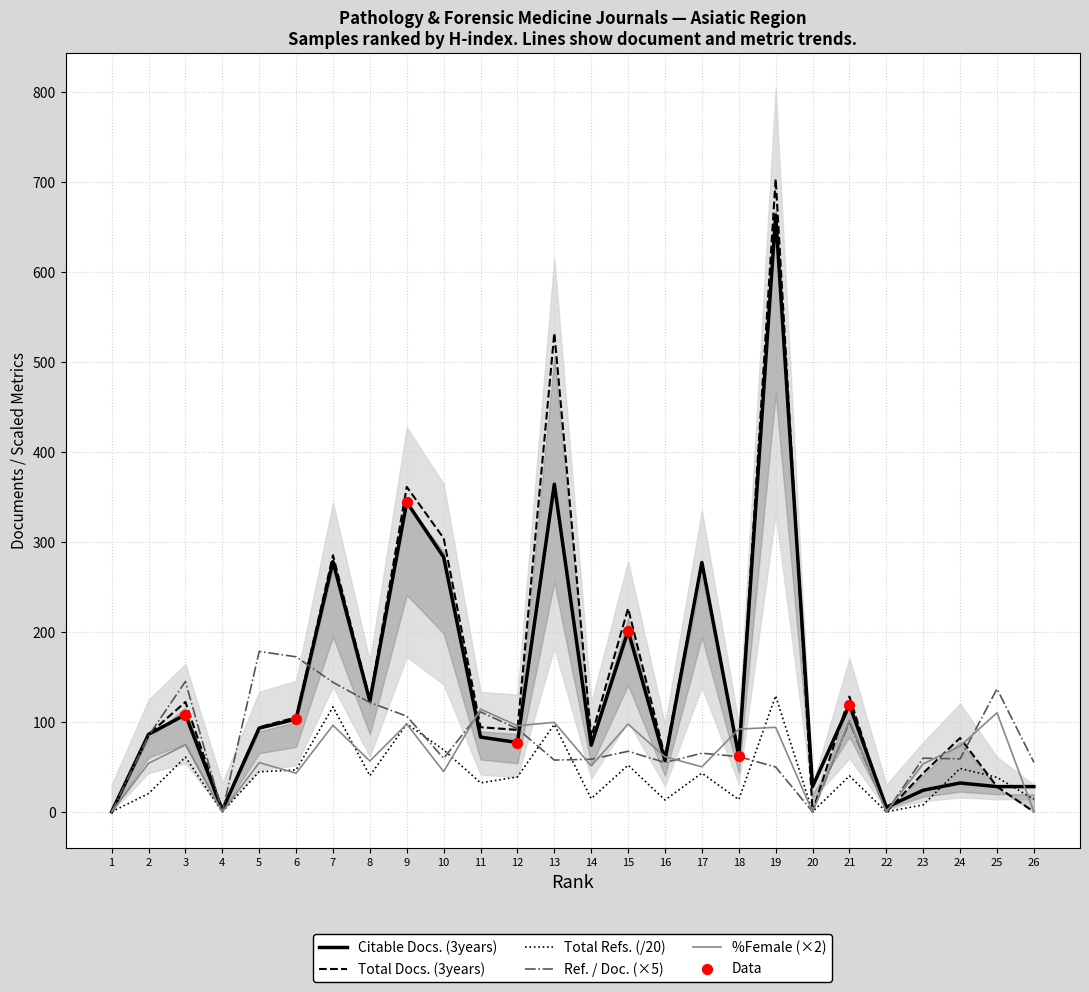

Which series has the widest spread of Y values?

Total Docs. (3years)